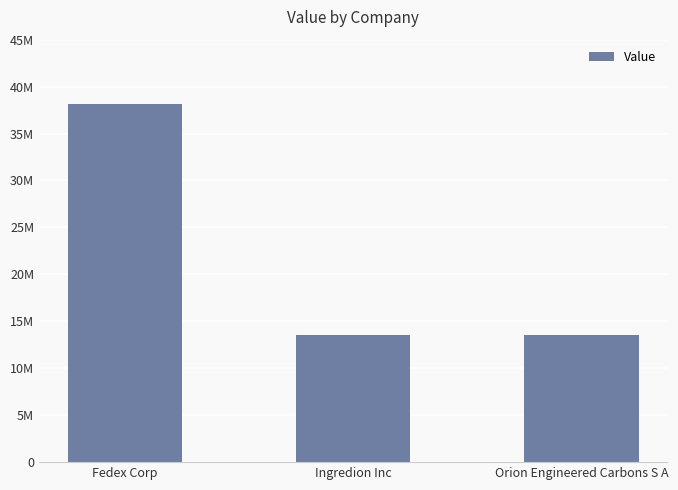

What is the label of the 3rd bar from the right?

Fedex Corp